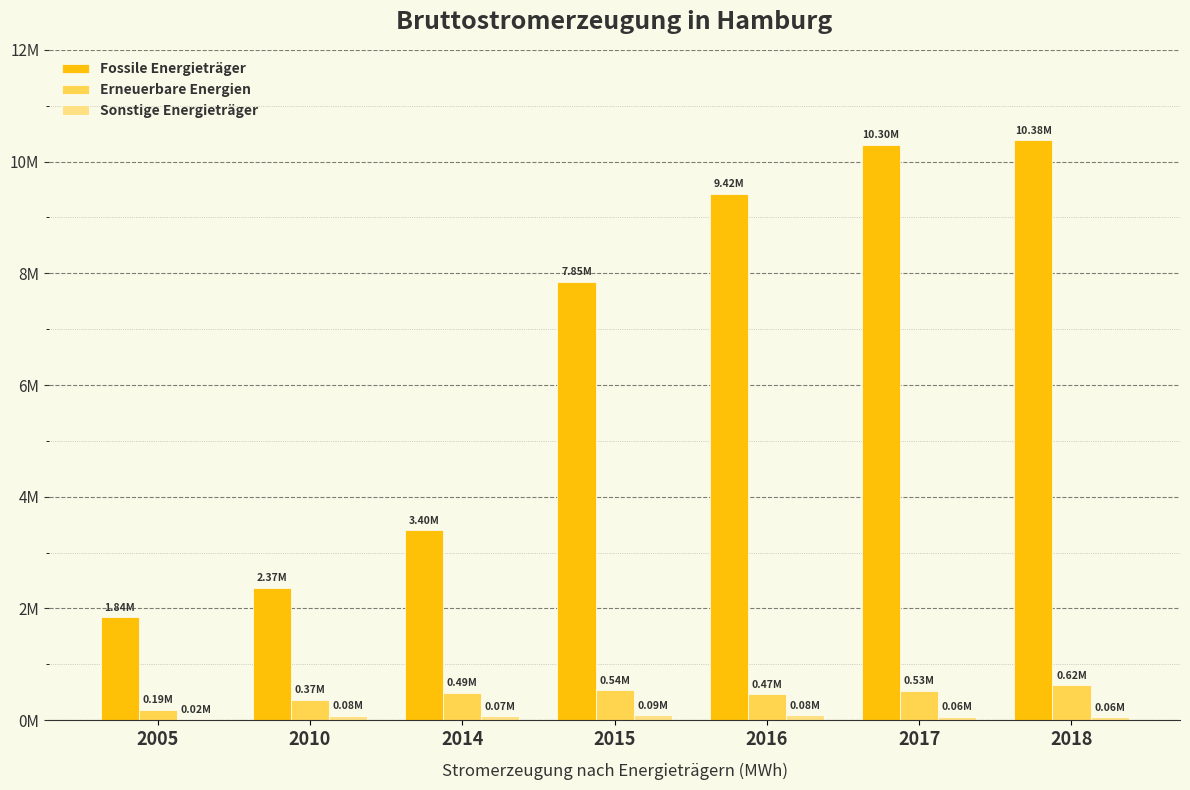

Reading left to right, what are all the values shown in this chart?

Fossile Energieträger: 2005=1842859	2010=2373143	2014=3401334	2015=7850479	2016=9423766	2017=10303380	2018=10381650
Erneuerbare Energien: 2005=188005	2010=368243	2014=493647	2015=535048	2016=465627	2017=525539	2018=621482
Sonstige Energieträger: 2005=20492	2010=75546	2014=68958	2015=86251	2016=84397	2017=63870	2018=57165